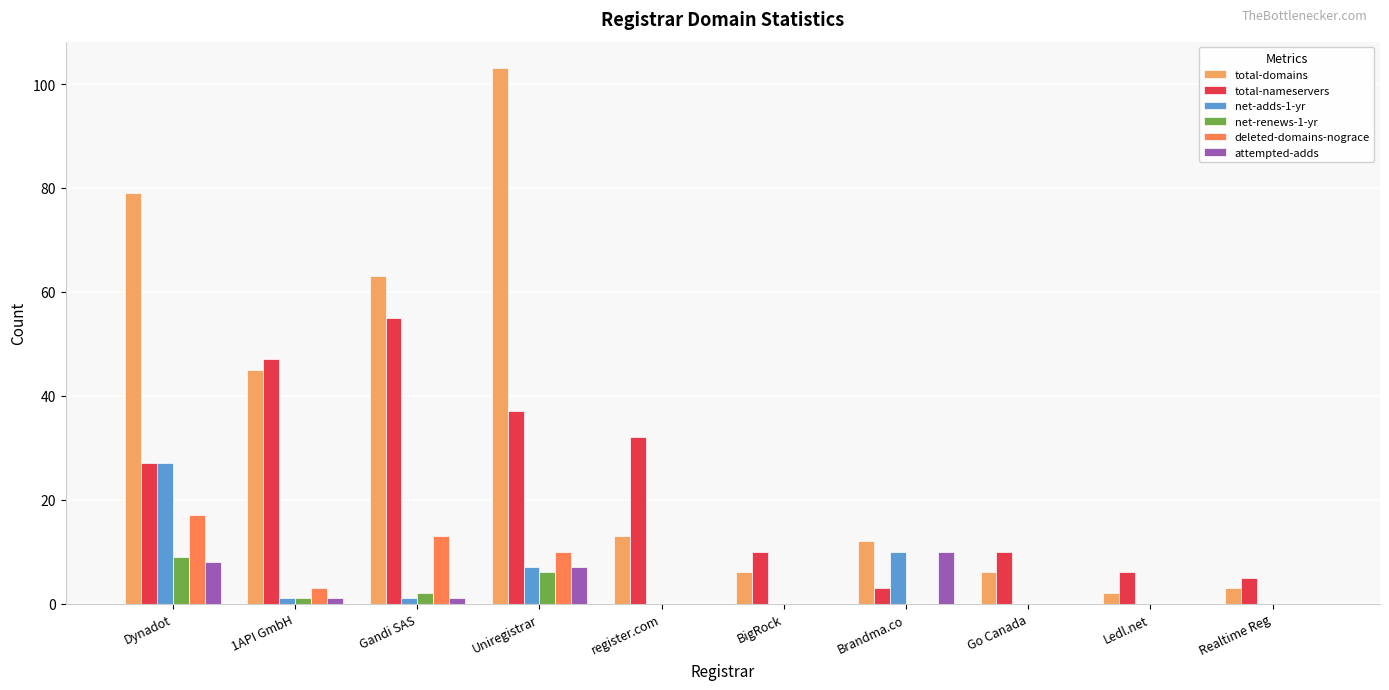

What is the sum of all total-domains values?

332